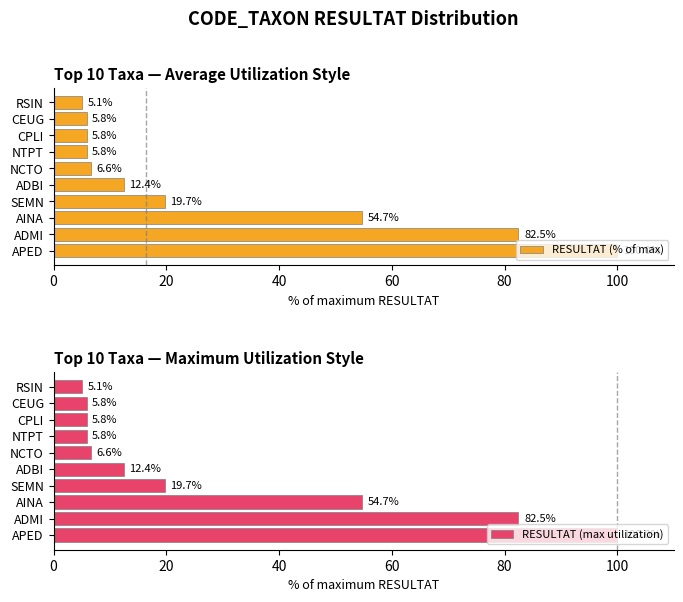

Reading right to left, what are all the values shown in this chart?

RESULTAT (% of max): 5.1	5.8	5.8	5.8	6.6	12.4	19.7	54.7	82.5	100.0
RESULTAT (max utilization): 5.1	5.8	5.8	5.8	6.6	12.4	19.7	54.7	82.5	100.0